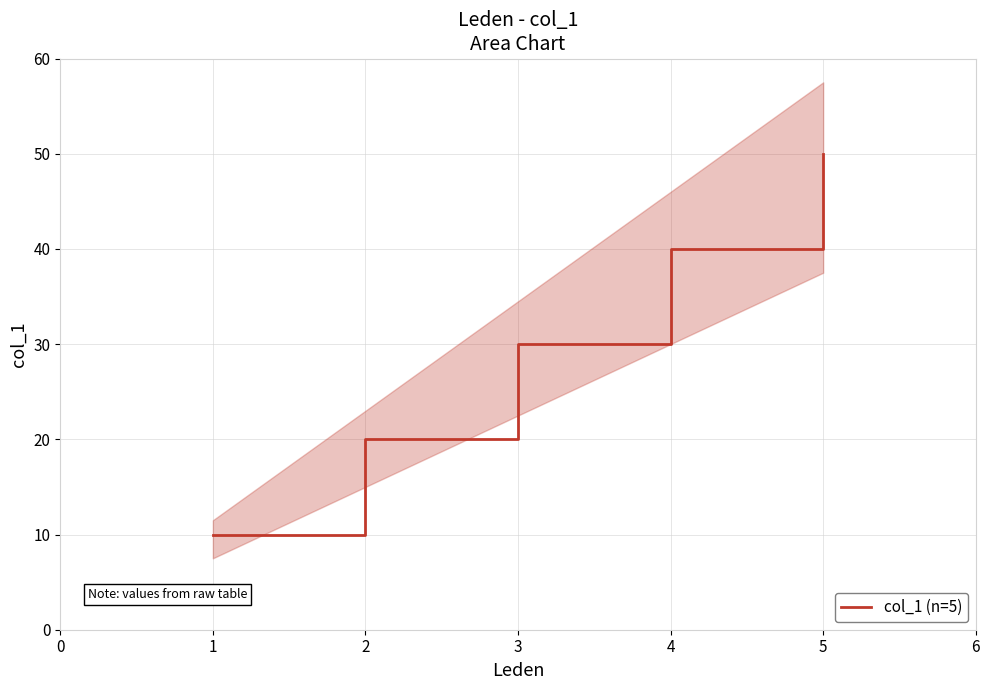

True or false: there are more than 1 points higher than both neighbors.

False